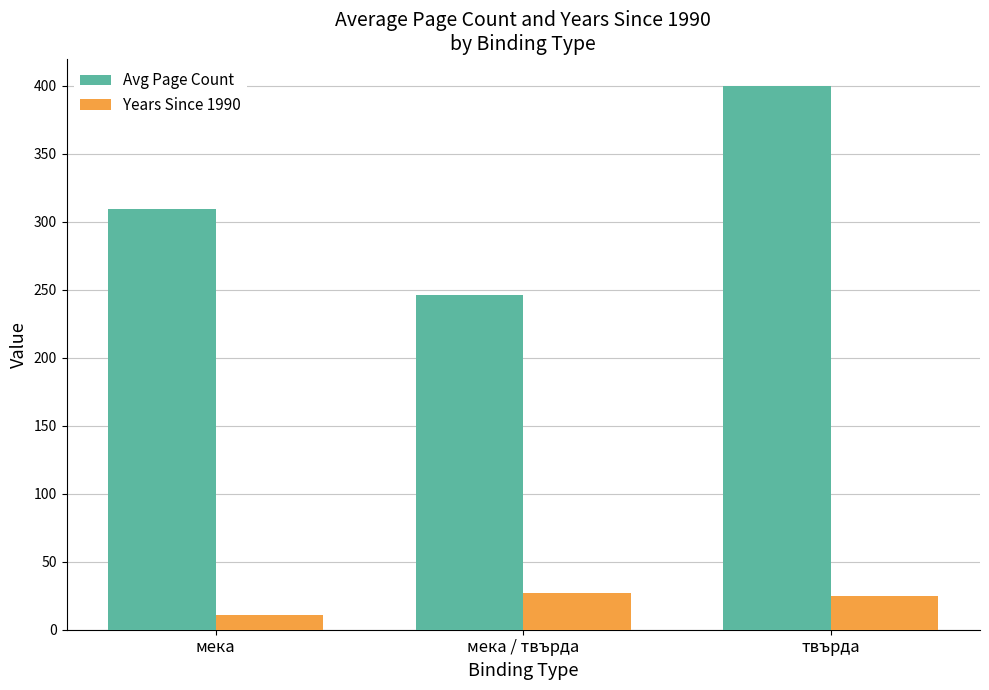

Is it true that Years Since 1990 equals 12 at твърда?

False